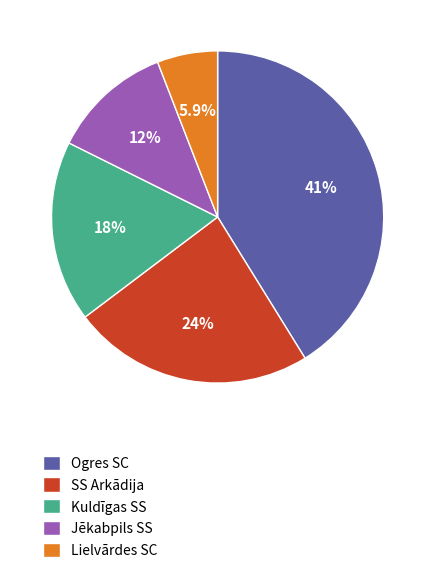

What is the smallest slice in the pie chart?

Lielvārdes SC